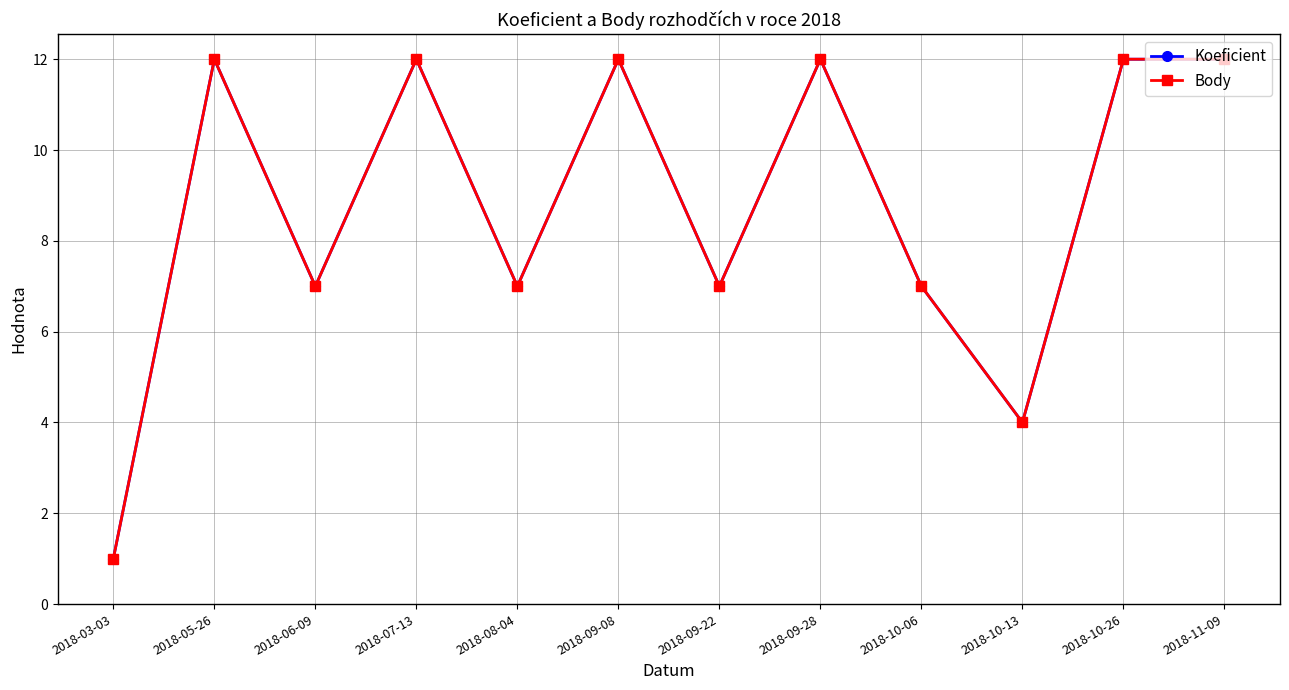

Where is Koeficient nearest to the value 6?

2018-06-09